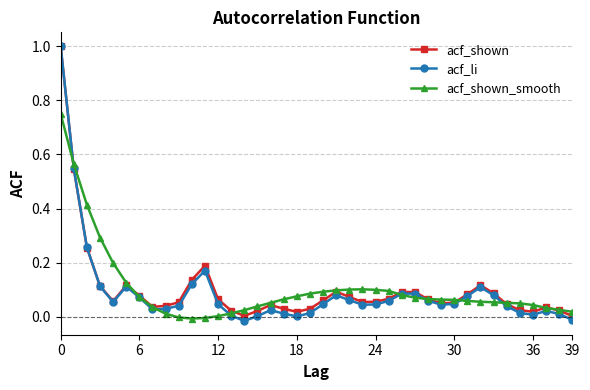

True or false: acf_li has more than 1 interior local peaks.

True